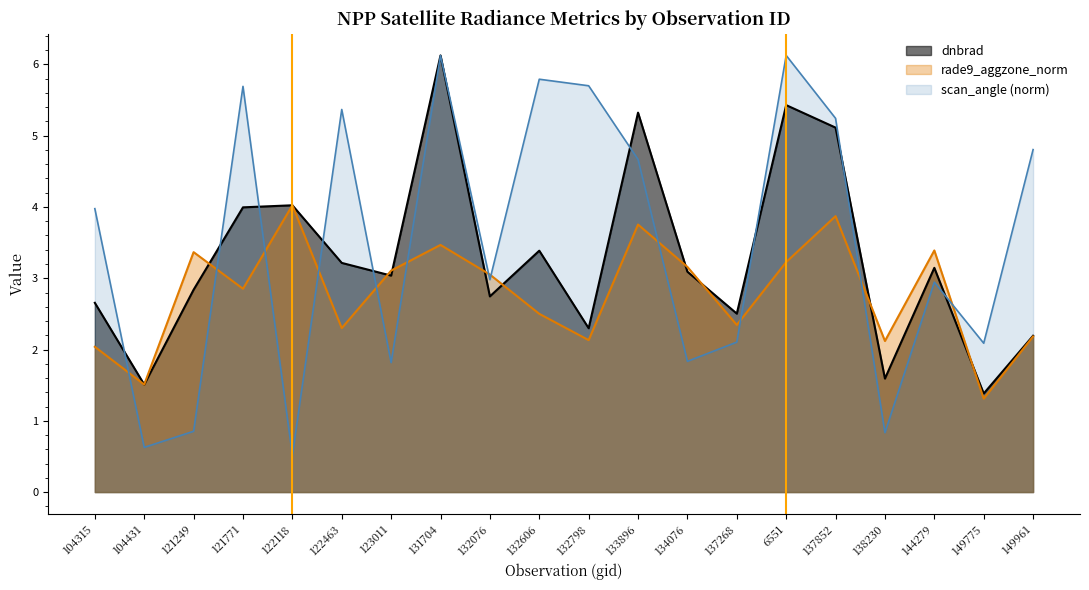

What is the maximum value for rade9_aggzone_norm?

4.0